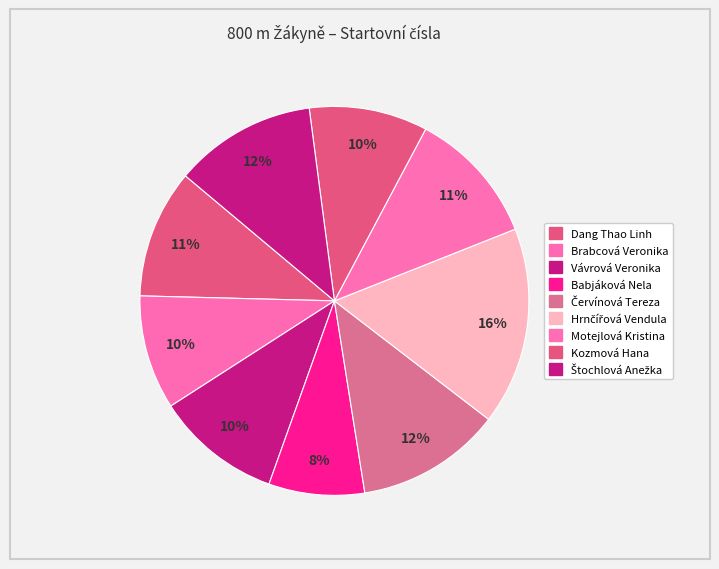

What portion of the pie excludes Vávrová Veronika?

89.6%